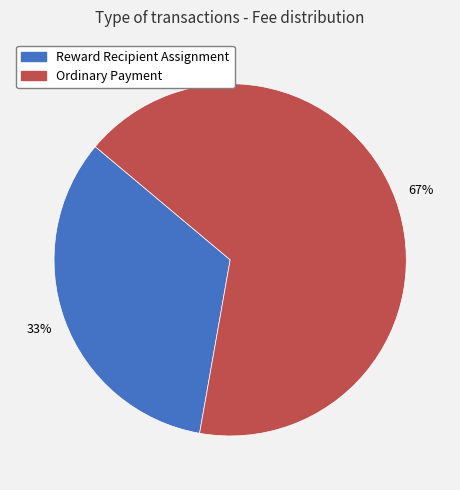

Rank the categories by value from lowest to highest.

Reward Recipient Assignment, Ordinary Payment